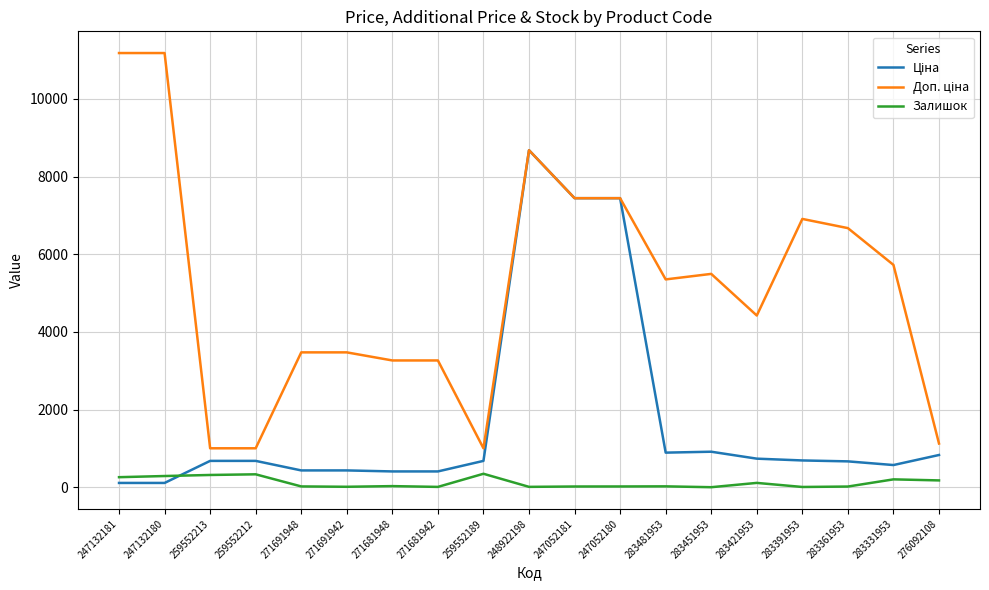

How many lines are shown in the chart?

3